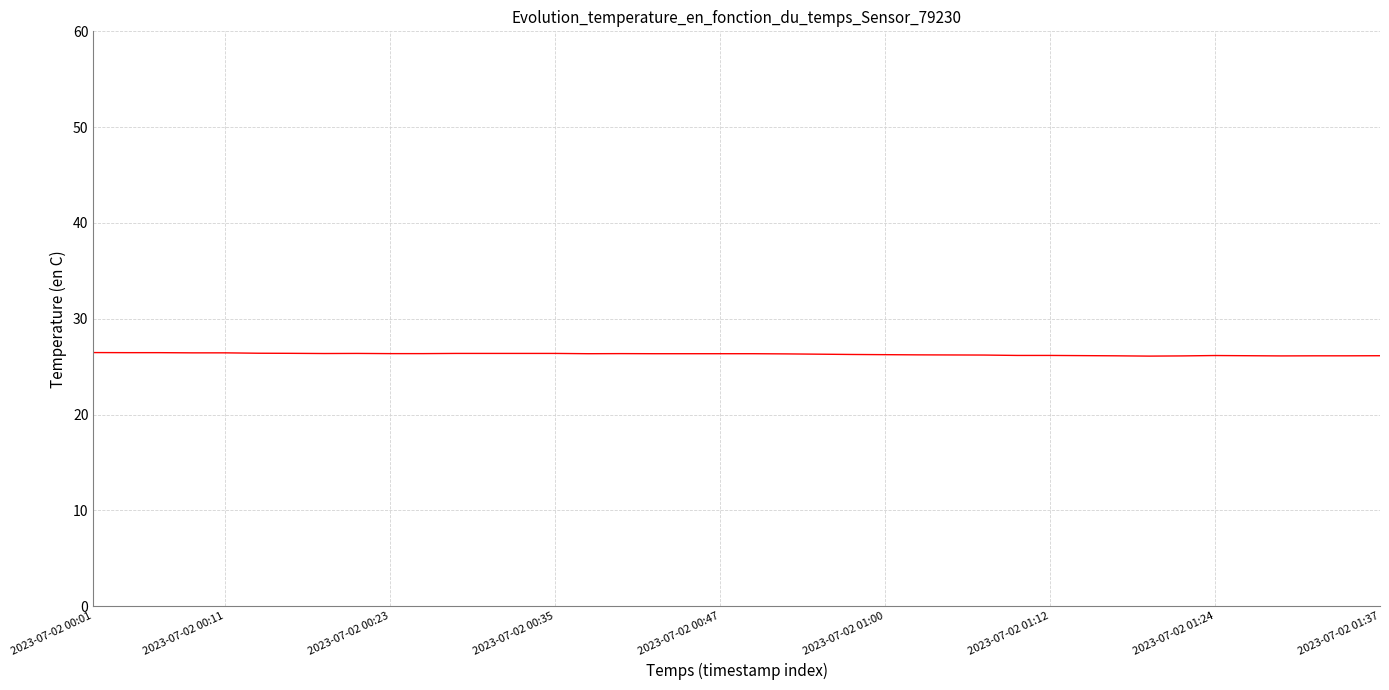

What is the smallest value displayed?

26.1